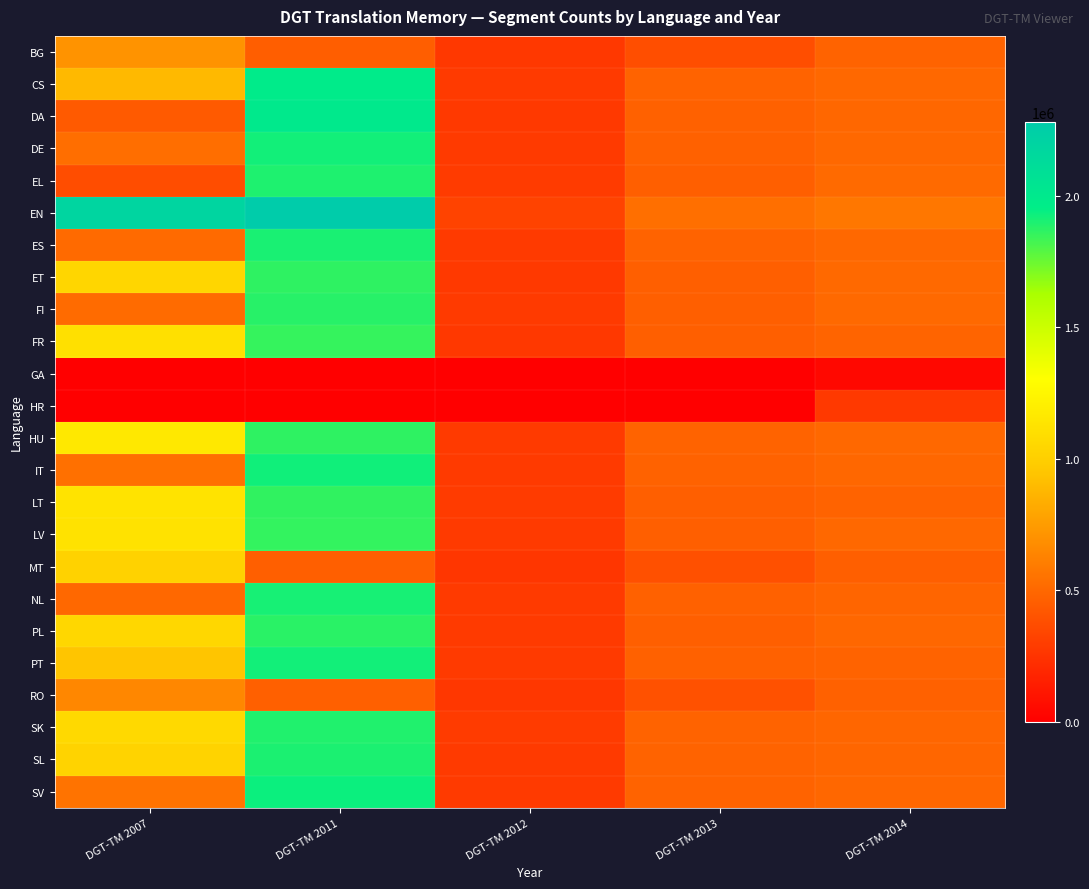

Count the number of categories in the chart.

5